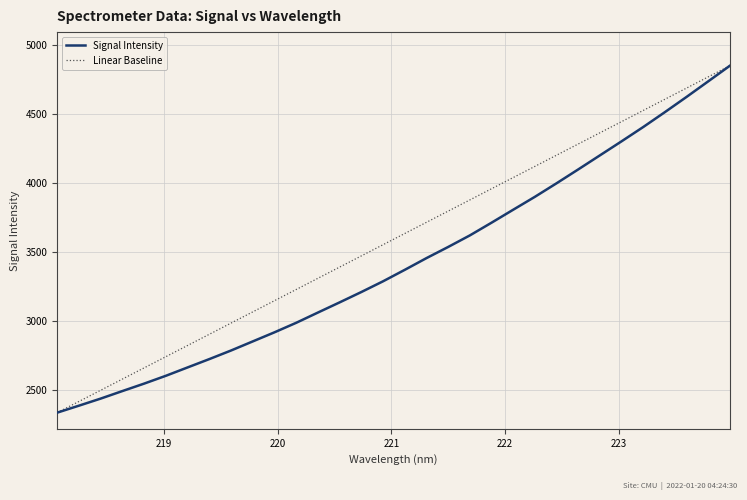

Which series has the largest total across all categories?

Linear Baseline